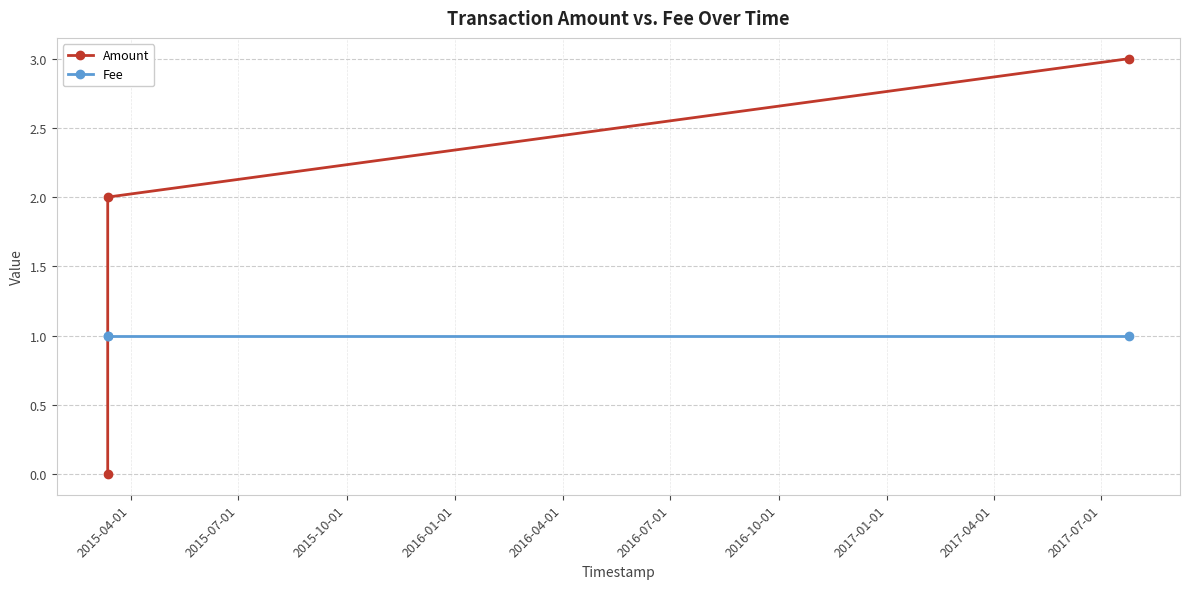

Which series has the largest total across all categories?

Amount